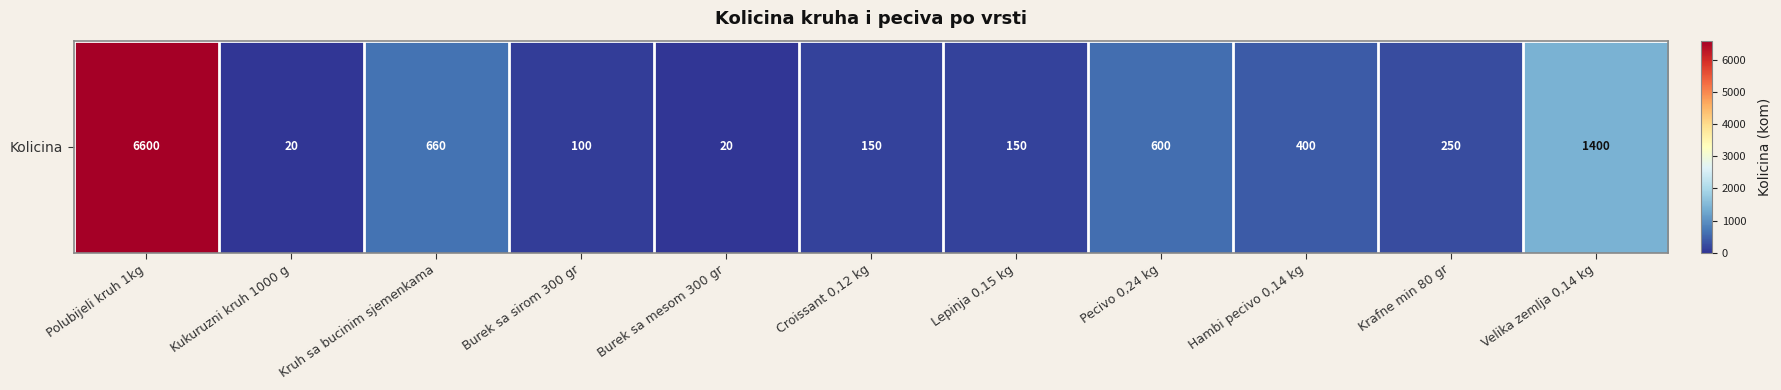

Reading left to right, extract all data points from this chart.

6600	20	660	100	20	150	150	600	400	250	1400